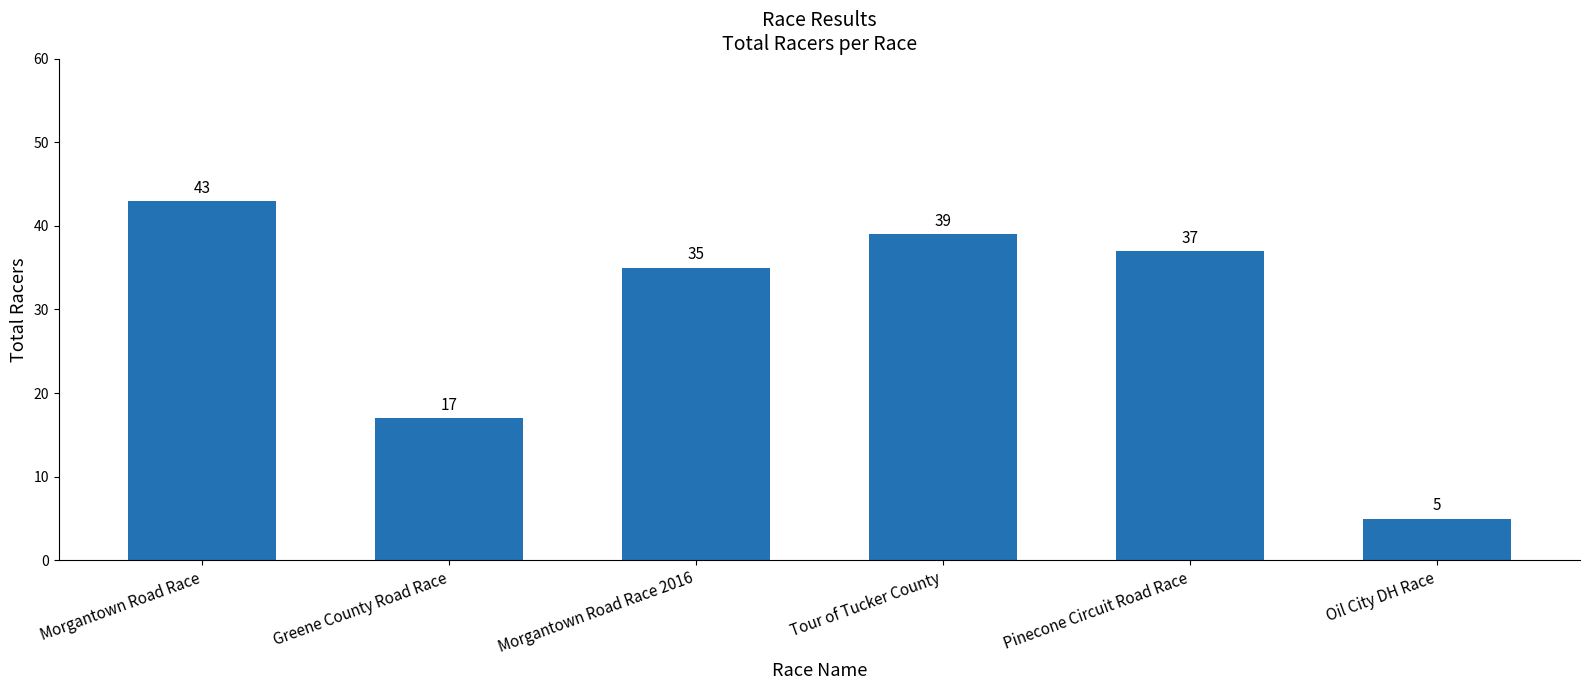

At which category does the chart reach its minimum across all series?

Oil City DH Race